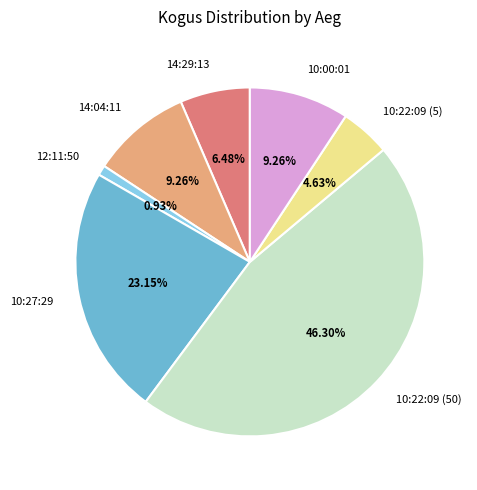

Combined, do 10:22:09 (50) and 10:22:09 (5) account for over 50%?

Yes